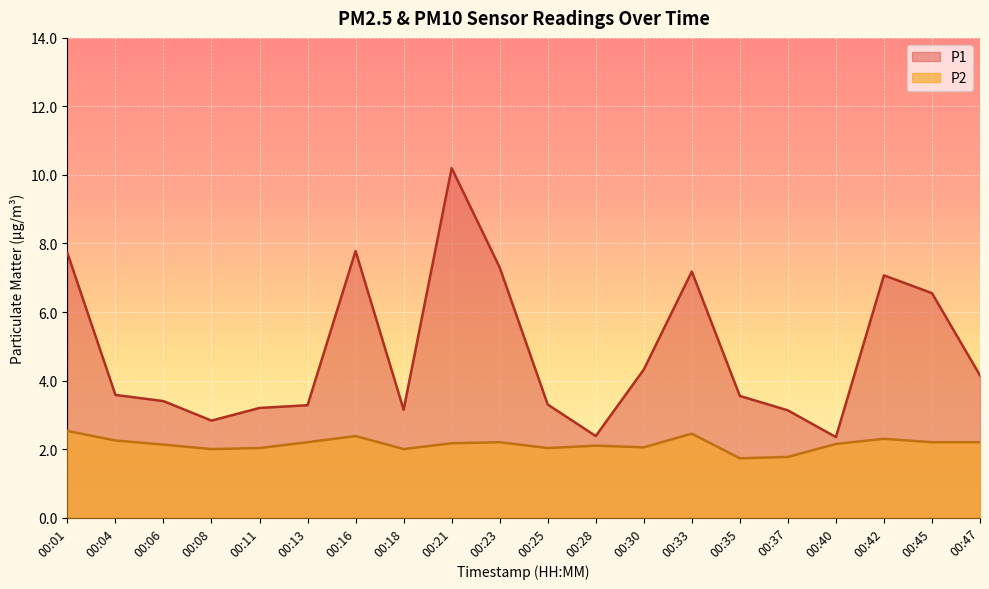

True or false: P2 has a value of 2.0 at 00:08.

True